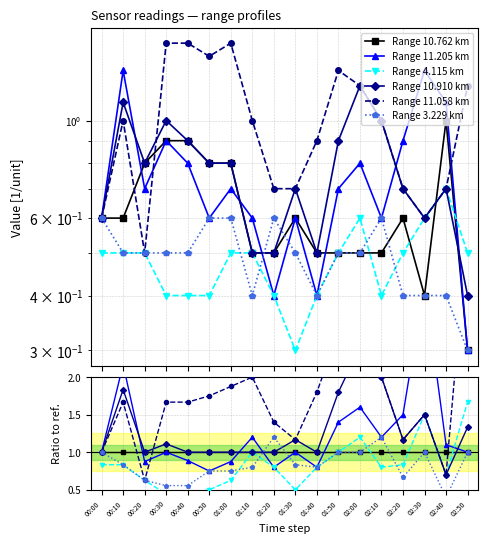

Where do Range 10.762 km and Range 11.205 km first cross each other?

00:10 and 00:20